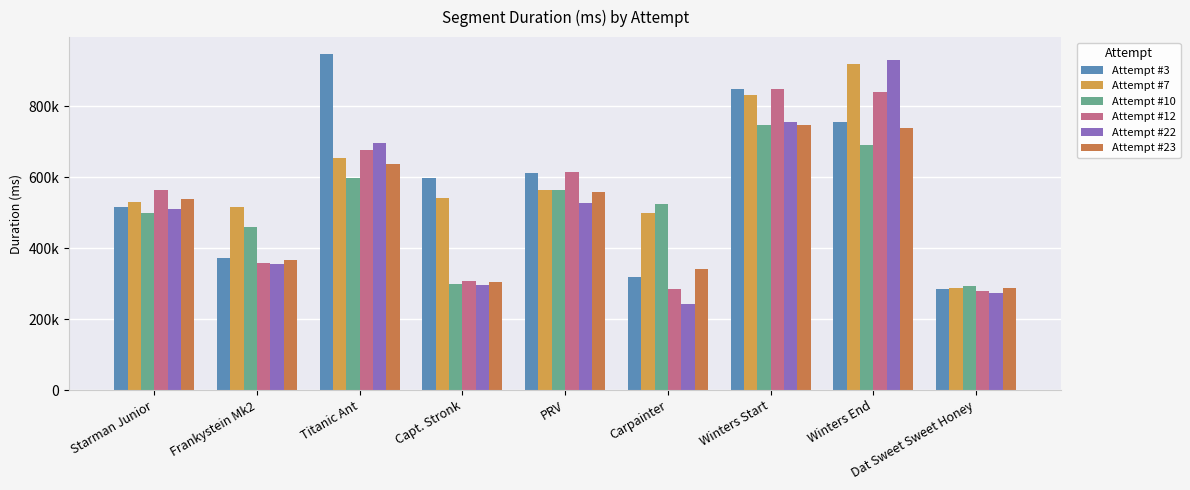

Which label corresponds to the largest value in the chart?

Titanic Ant